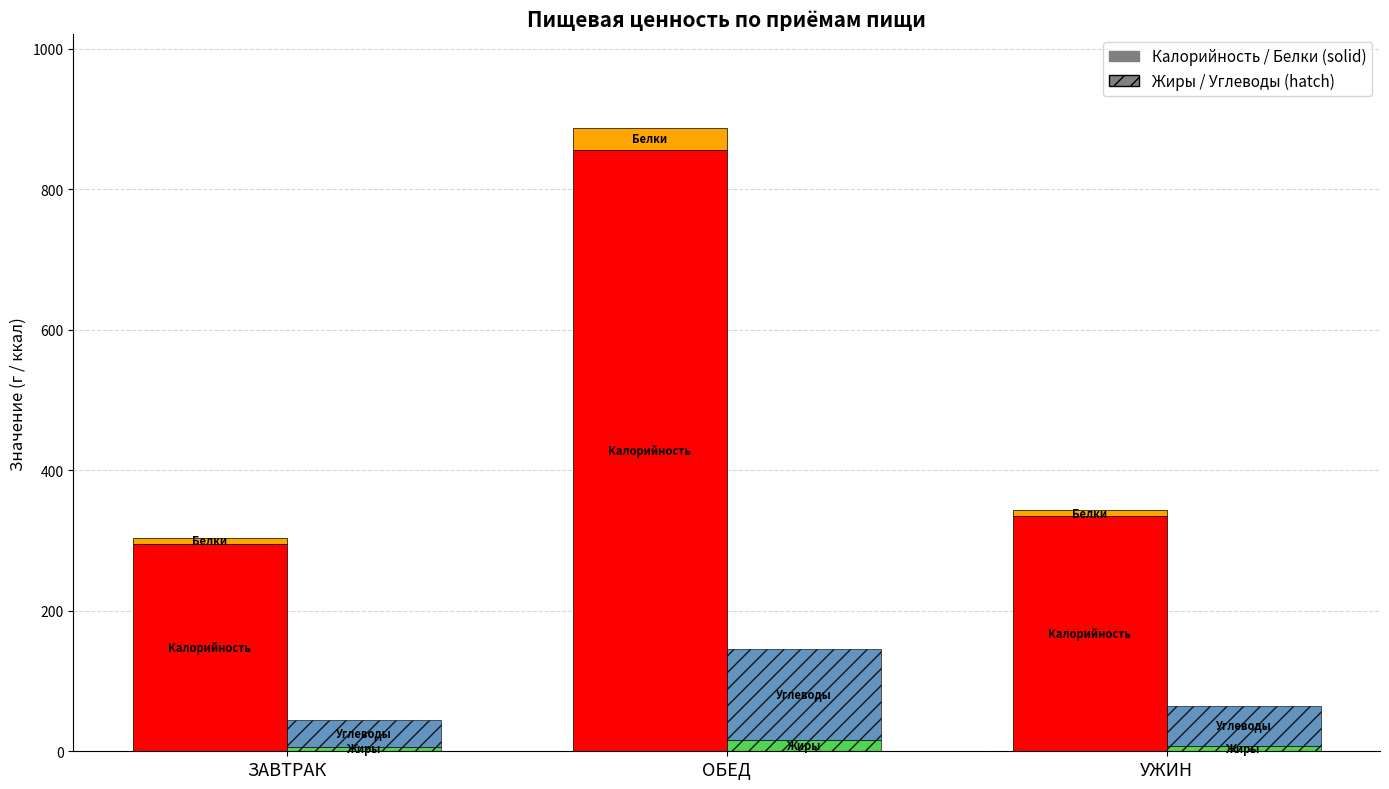

What value does the Жиры series have at ОБЕД?

16.5